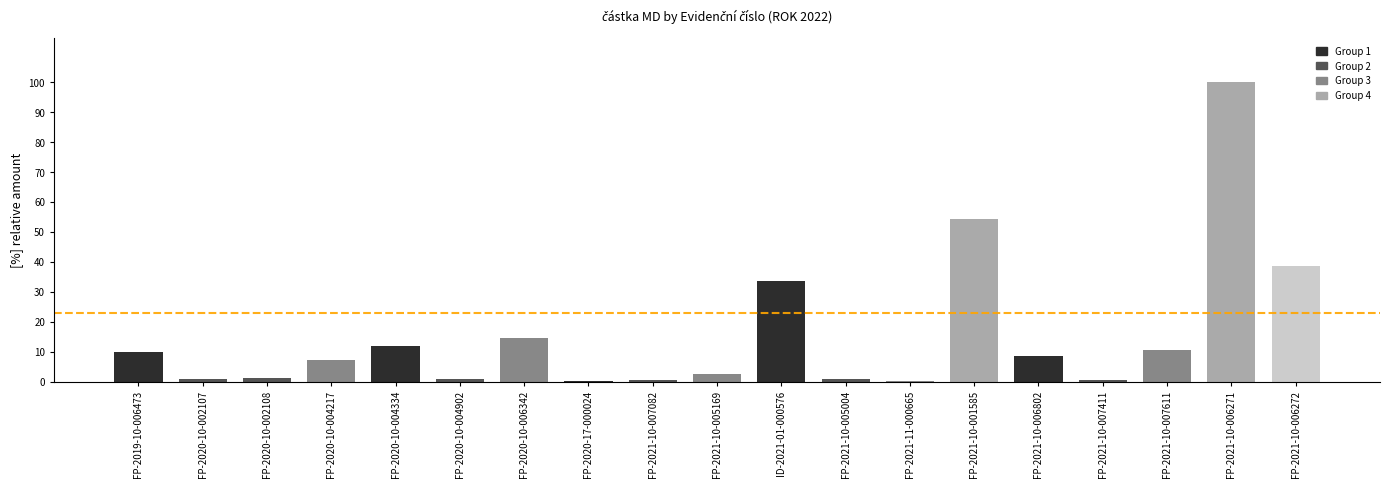

What is the maximum value shown in the chart?

100.0